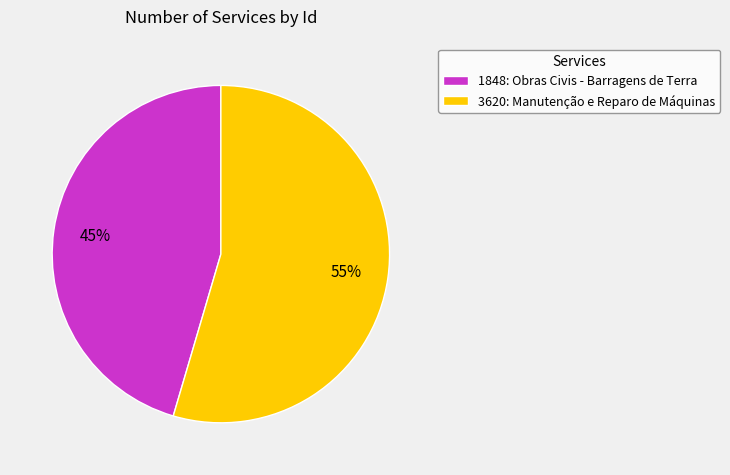

To the nearest percent, what portion does 1848: Obras Civis - Barragens de Terra represent?

45%